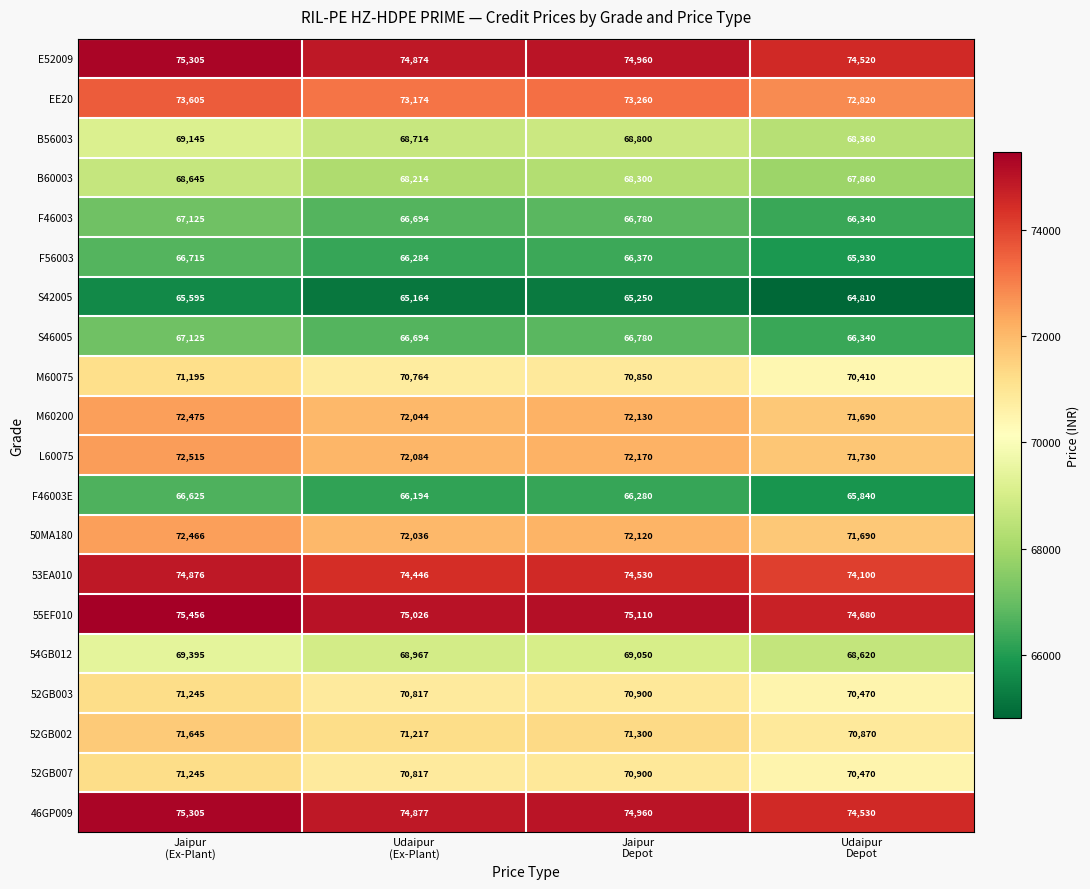

What is the smallest value displayed?

64810